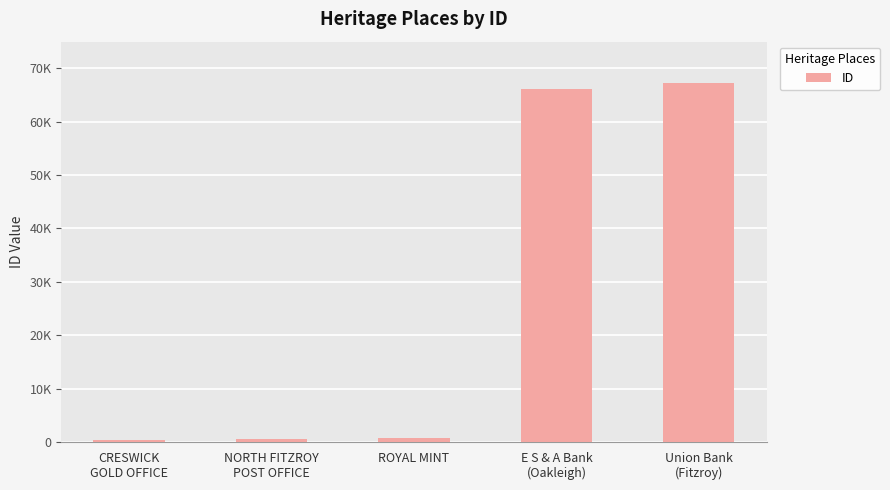

Reading right to left, transcribe all the data shown in this chart.

67191	66120	830	488	324